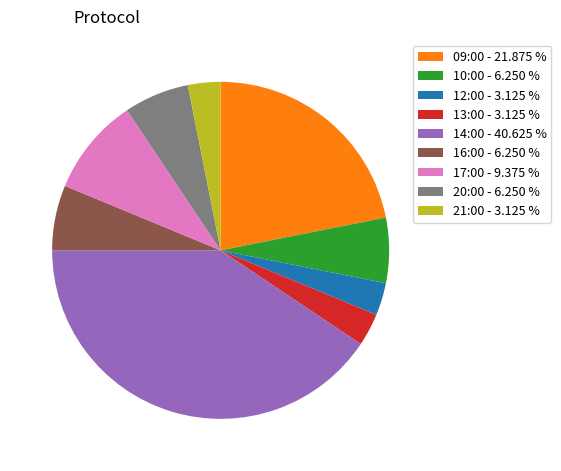

Is there a majority slice in this chart?

No